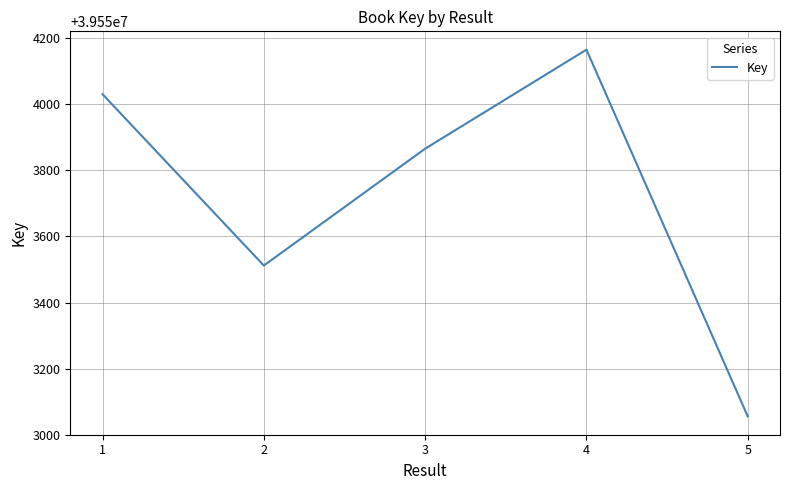

Which has a higher value, 4 or 3?

4